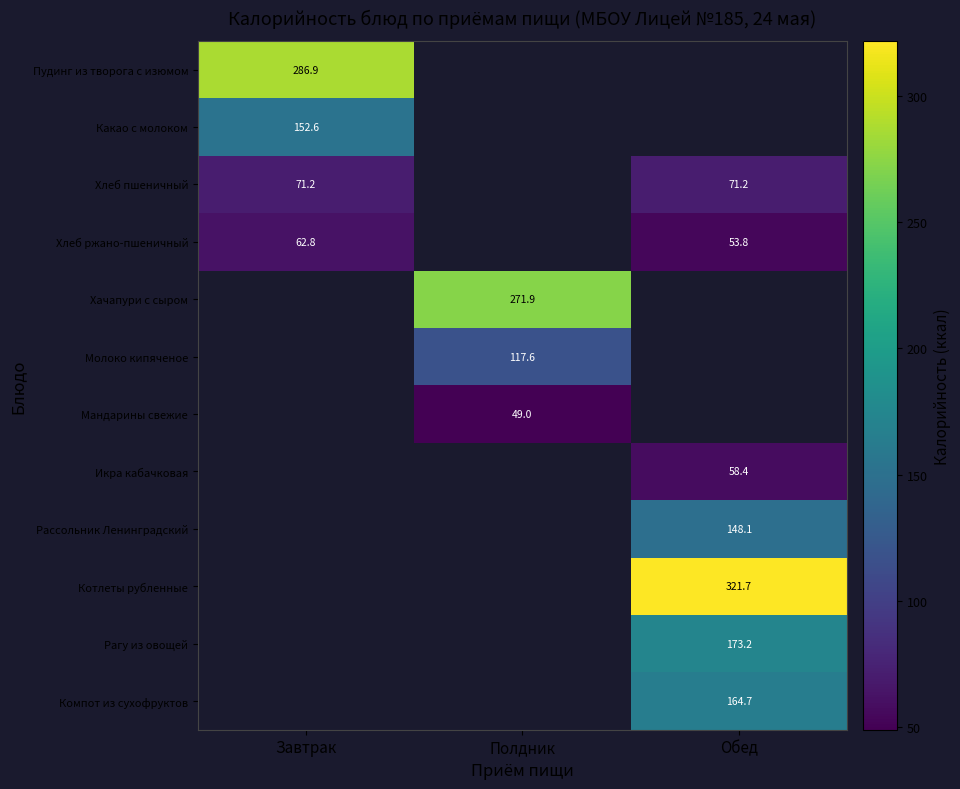

Is the value of Котлеты рубленные at Обед greater than the value of Хлеб ржано-пшеничный at Обед?

Yes